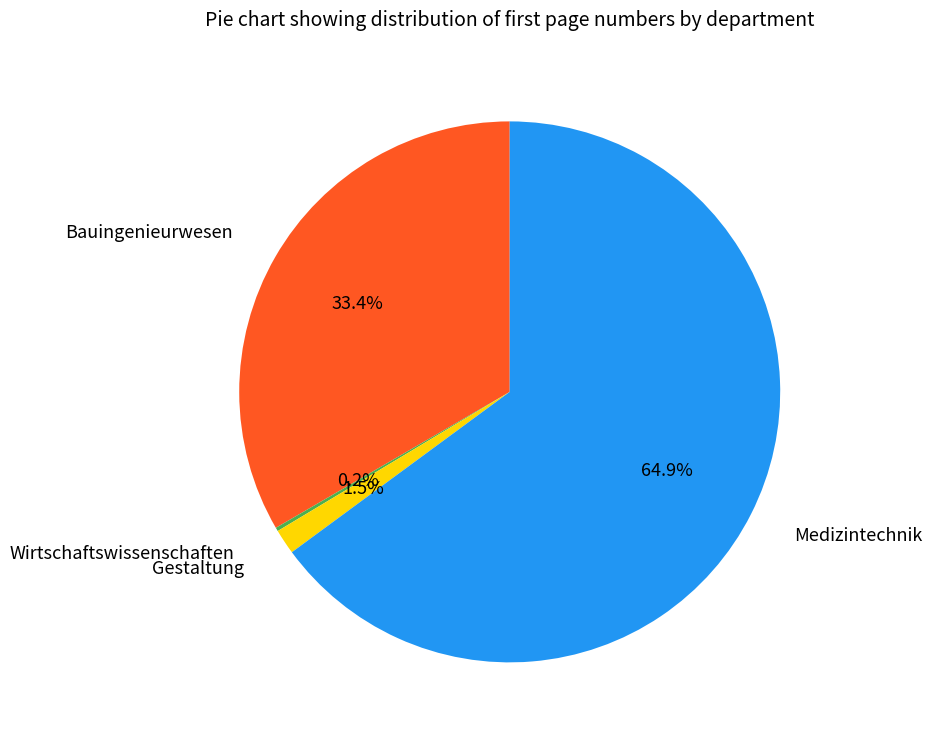

What is the majority slice?

Medizintechnik